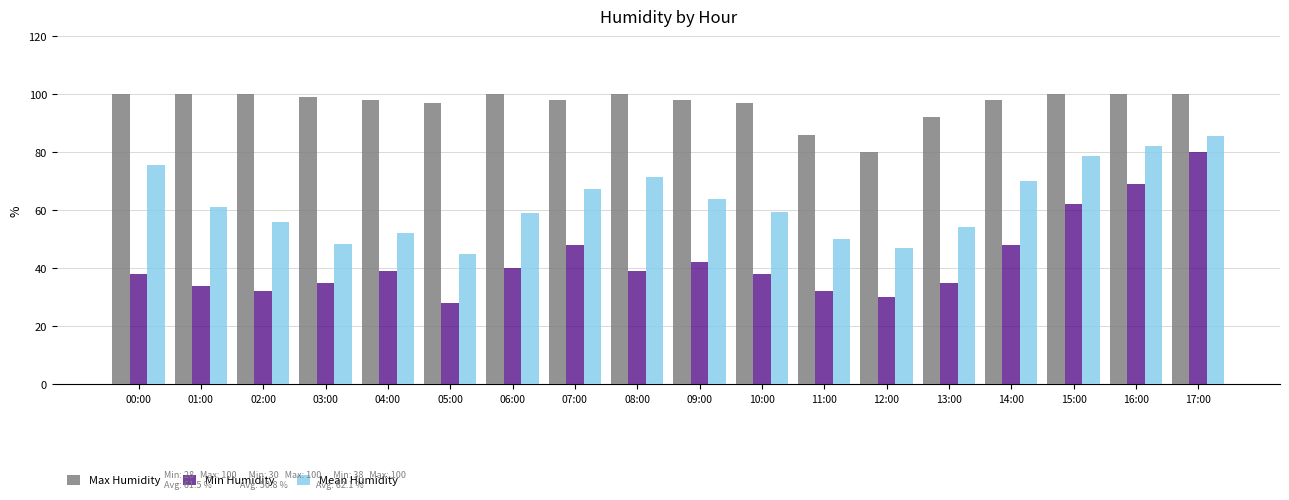

Is the value of Mean Humidity at 13:00 greater than the value of Max Humidity at 15:00?

No